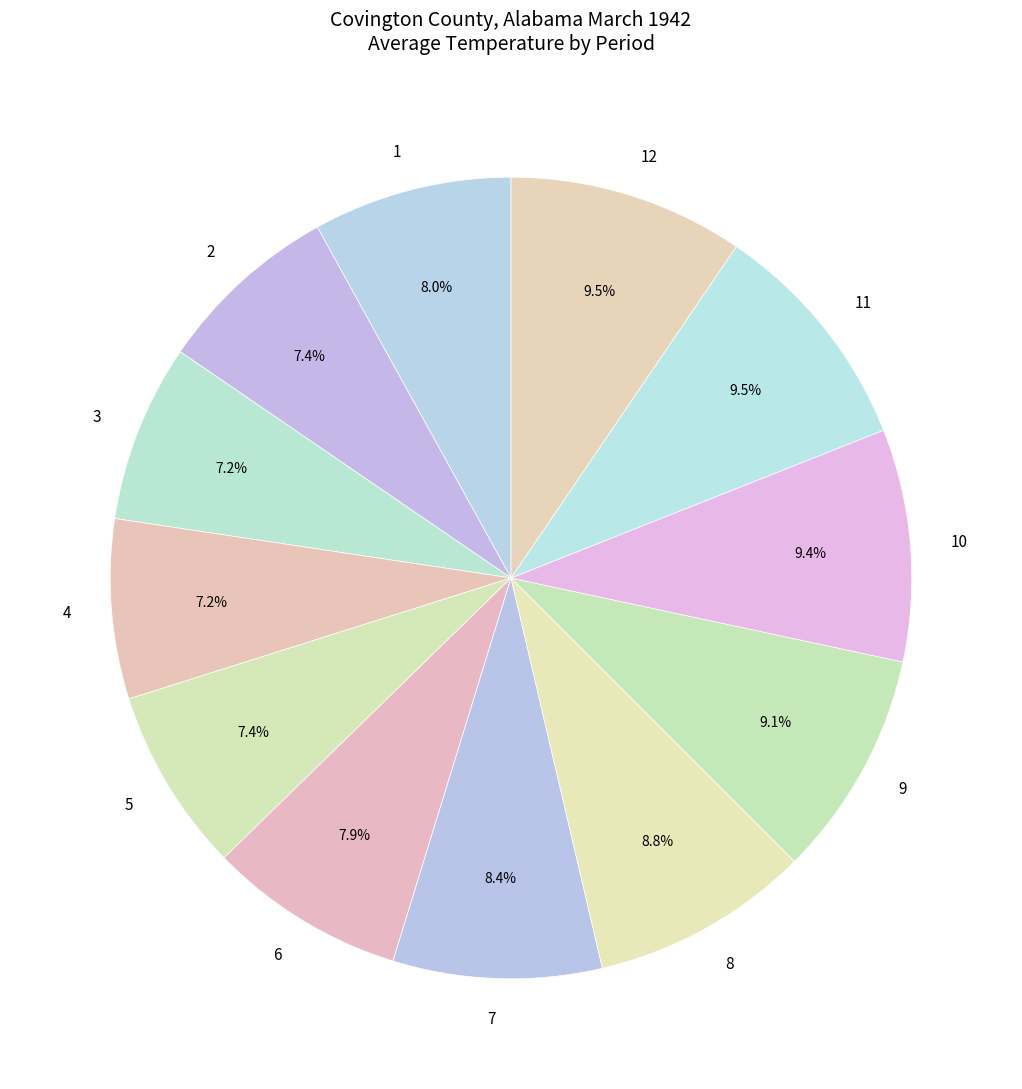

How much of the chart is everything except 3?

92.8%